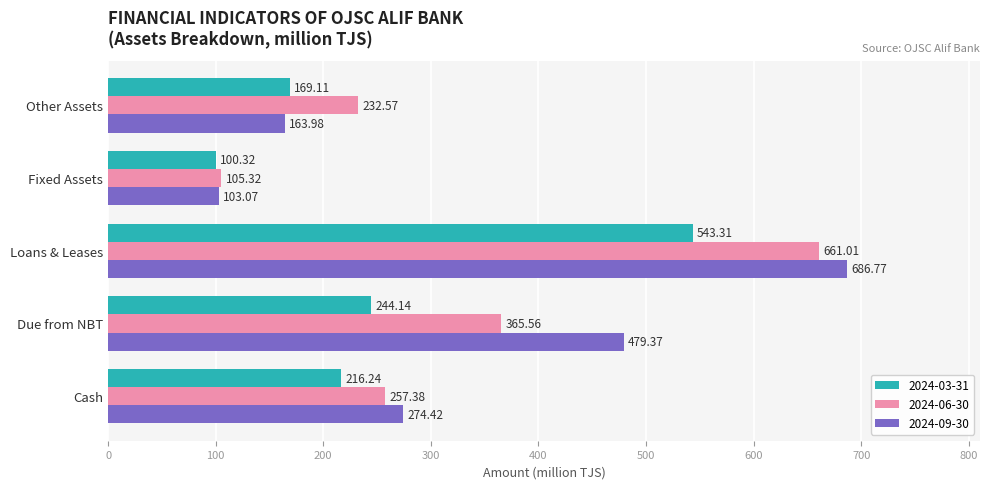

Which series changed the most between Due from NBT and Fixed Assets?

2024-09-30